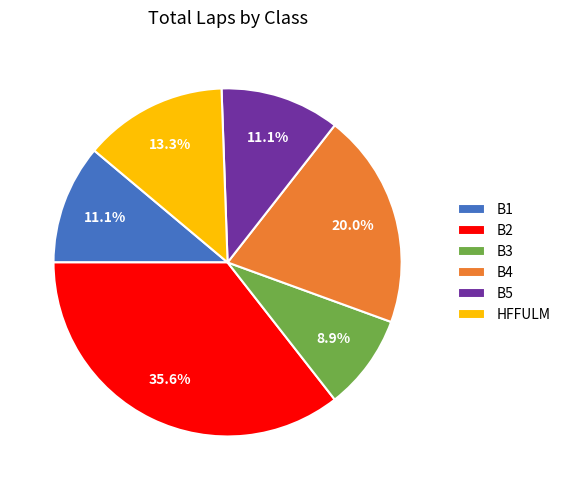

What is the ratio of the value at B2 to the value at B1?

3.2